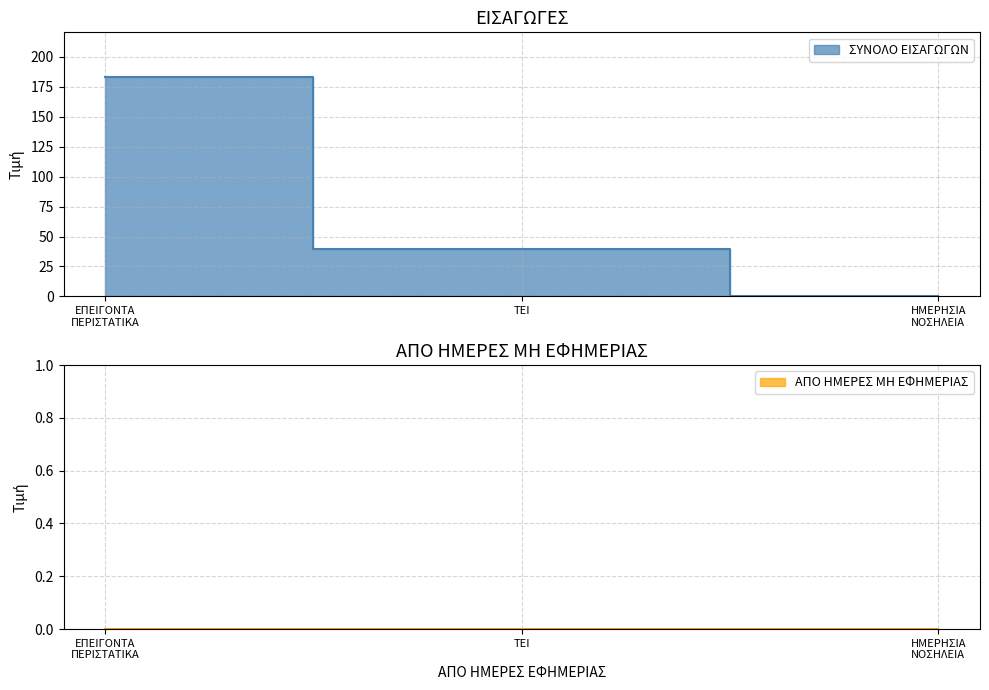

At which category does the chart reach its minimum across all series?

ΗΜΕΡΗΣΙΑ ΝΟΣΗΛΕΙΑ